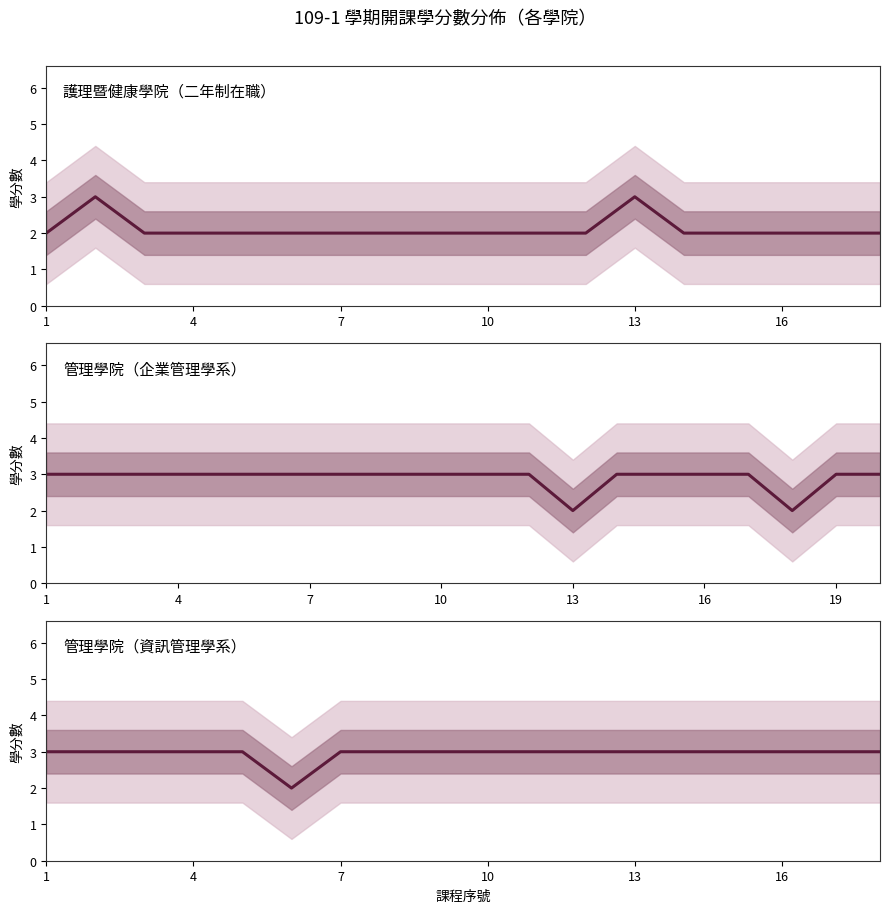

What is the greatest value displayed?

3